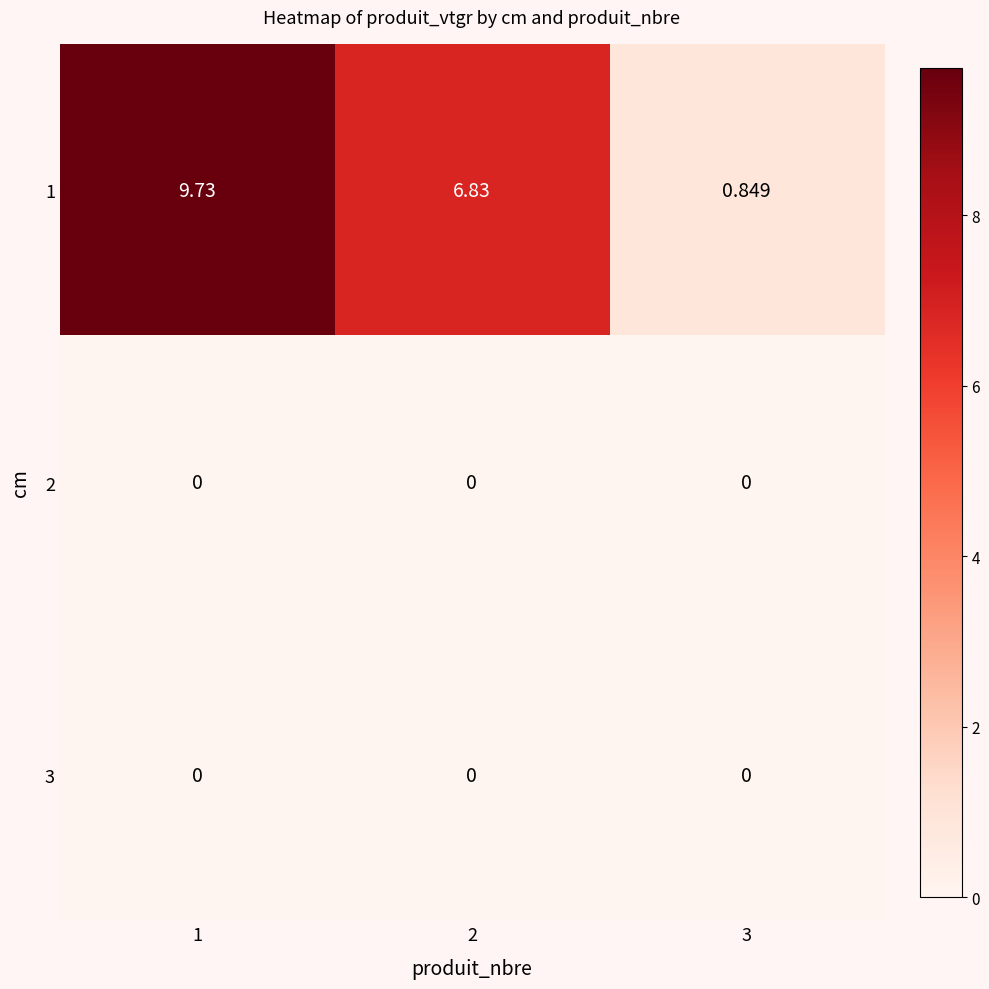

List the series in order of their peak value, highest first.

1, 2, 3